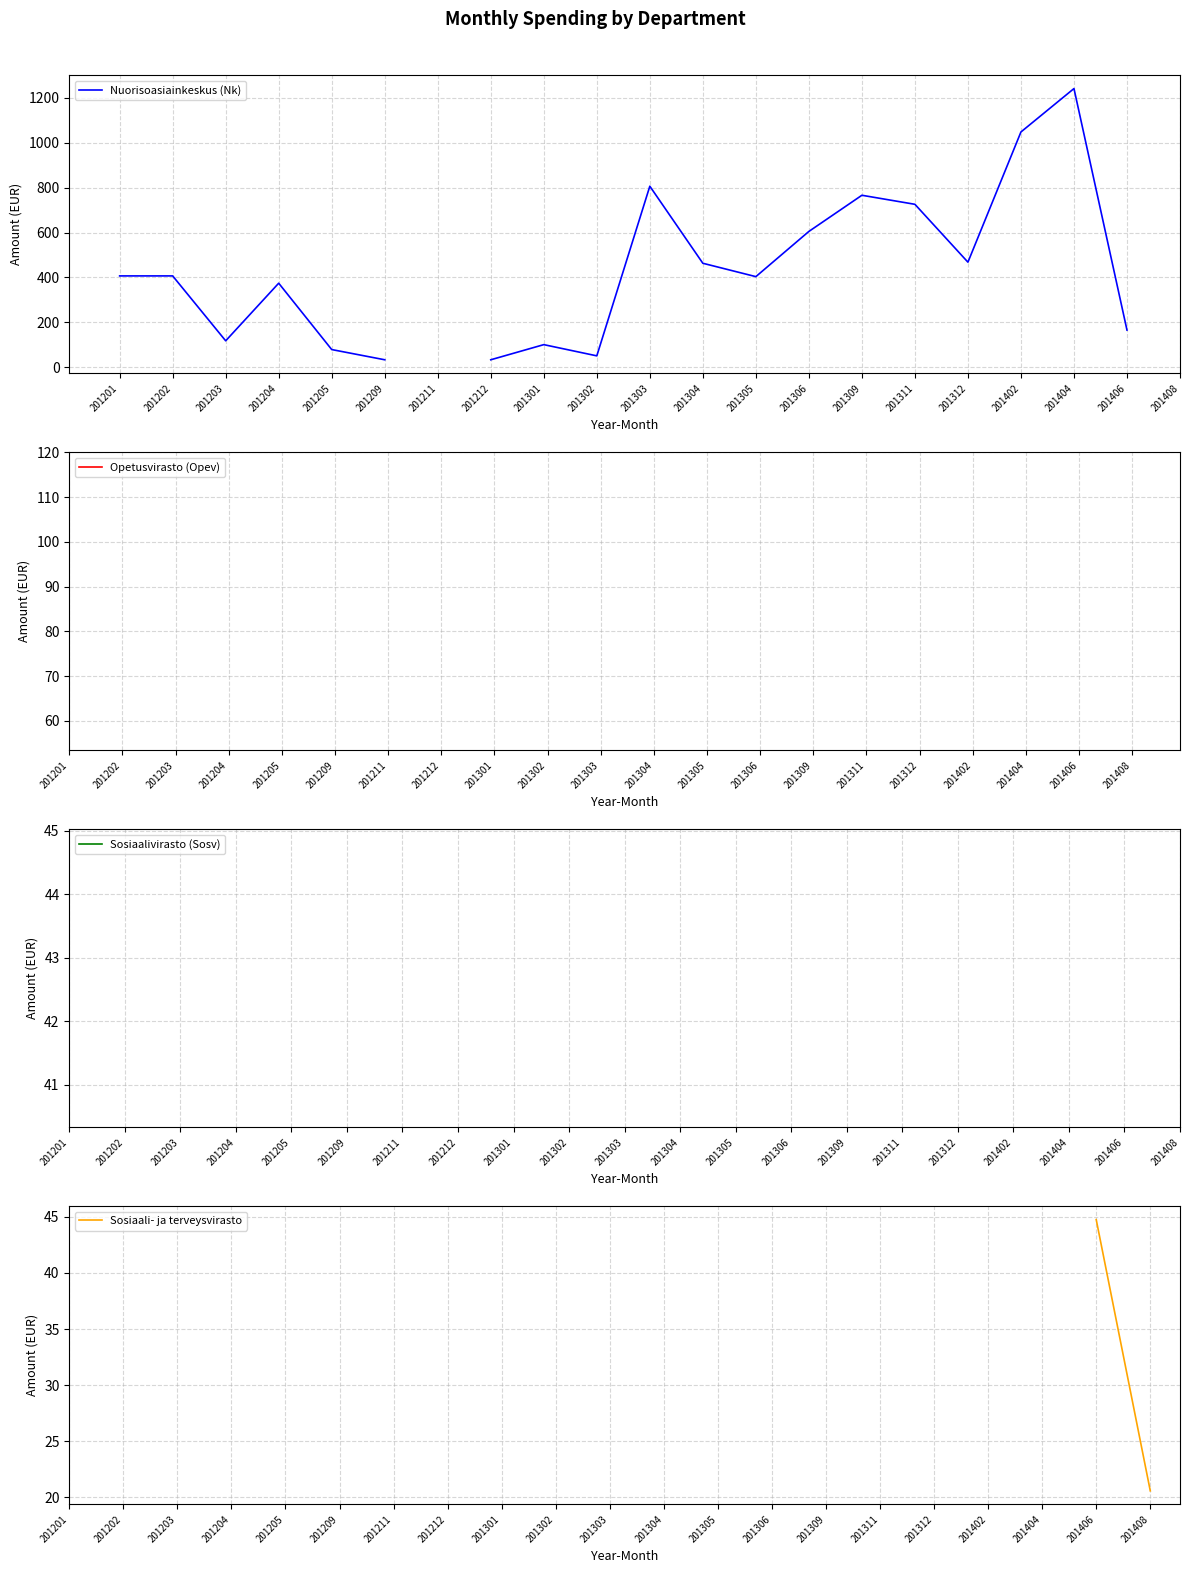

How many lines are shown in the chart?

4